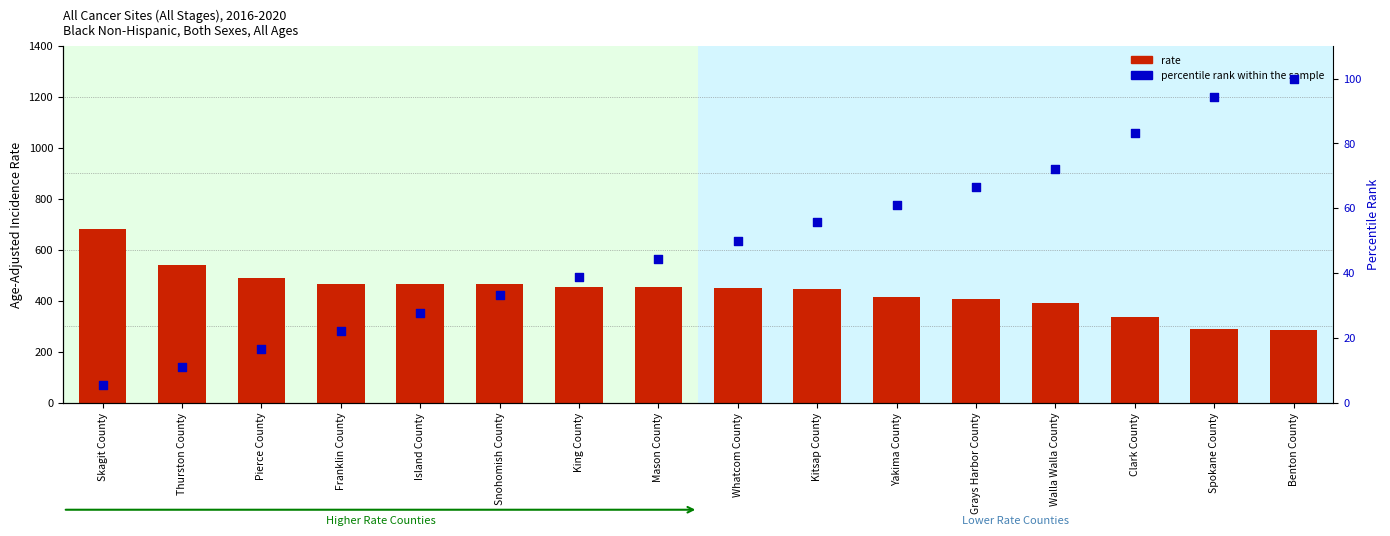

At which category is the sum across all series the highest?

Skagit County